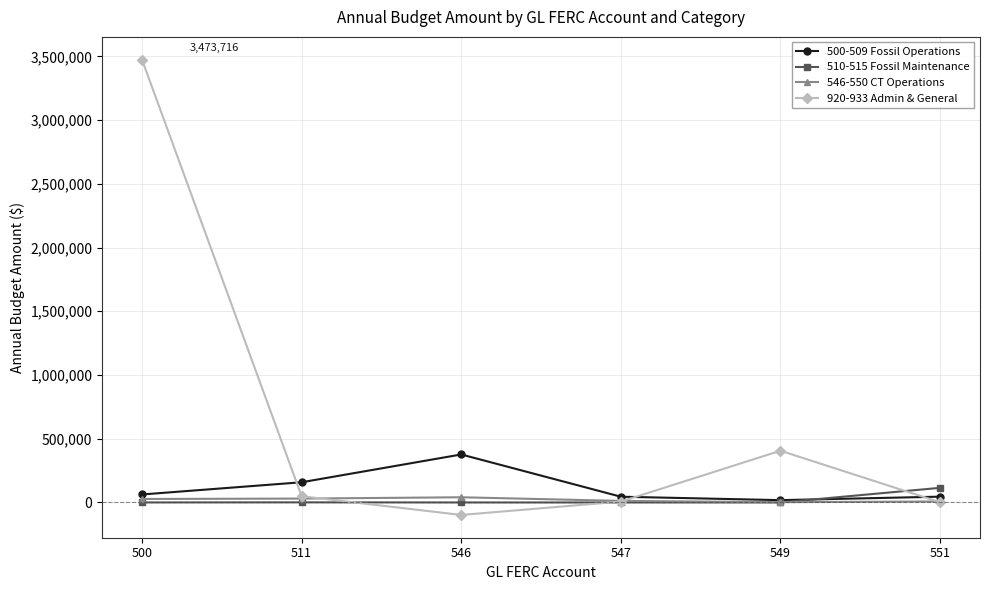

How many values in the 510-515 Fossil Maintenance series exceed 147?

3